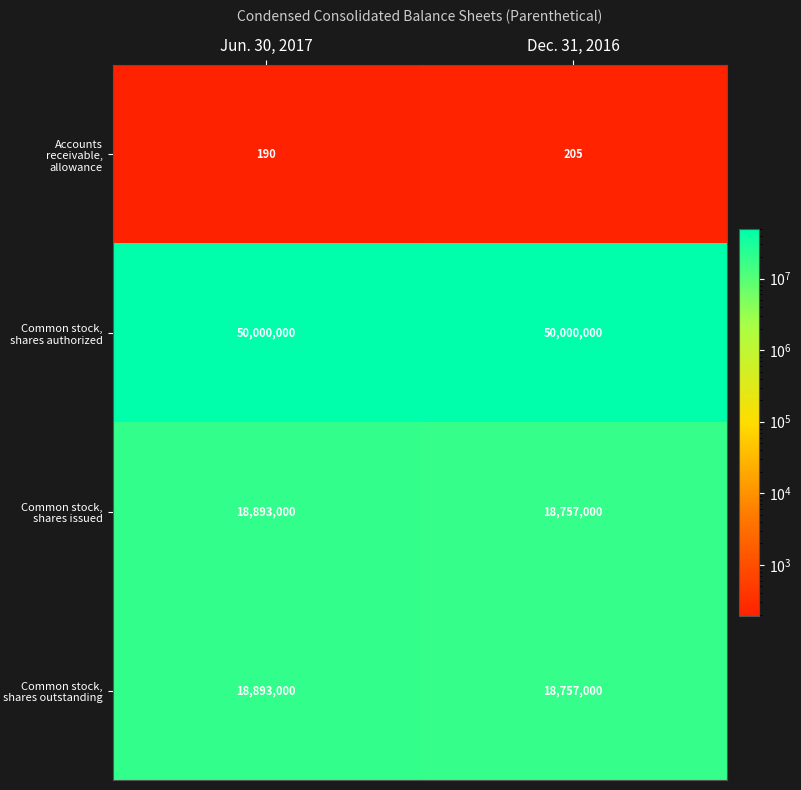

List the labels in order of Common stock, shares outstanding value, largest first.

Jun. 30, 2017, Dec. 31, 2016